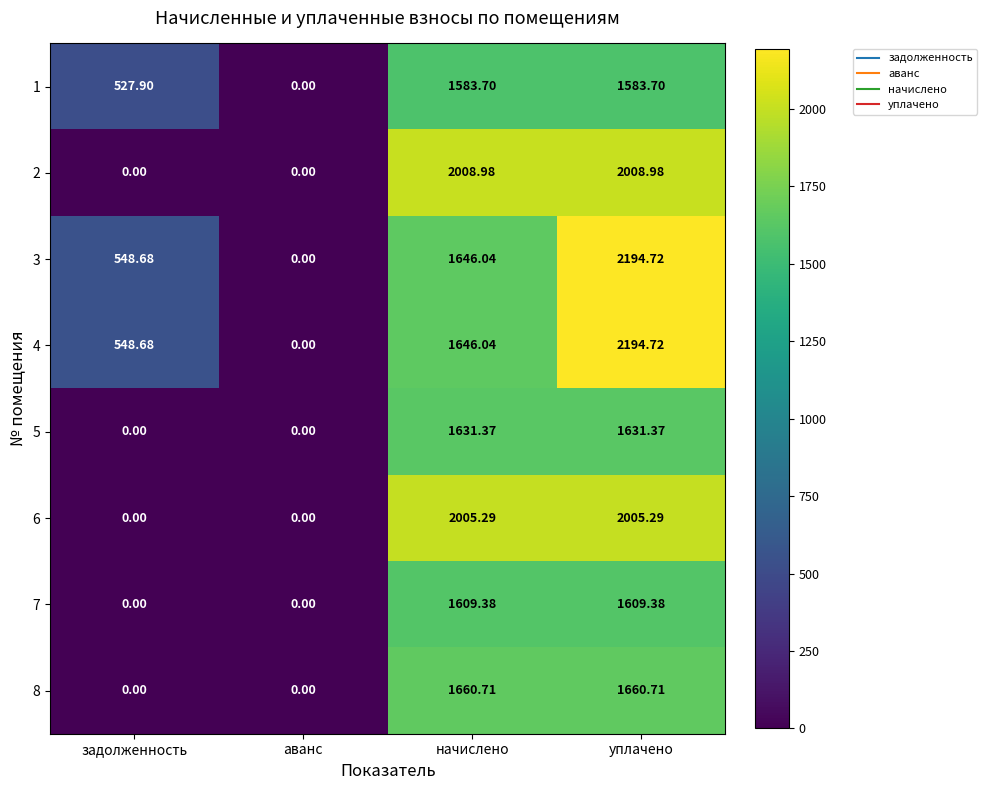

Which category has the lowest value in the 1 series?

аванс